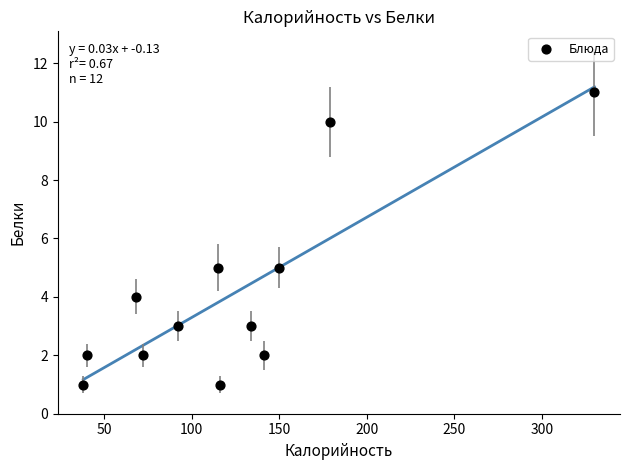

What is the range of Y values (max minus min)?

10